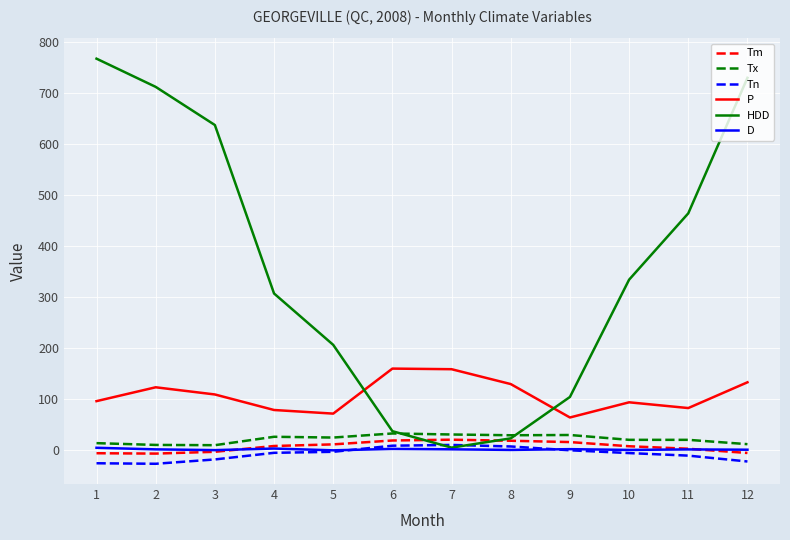

Which series has the largest total across all categories?

HDD